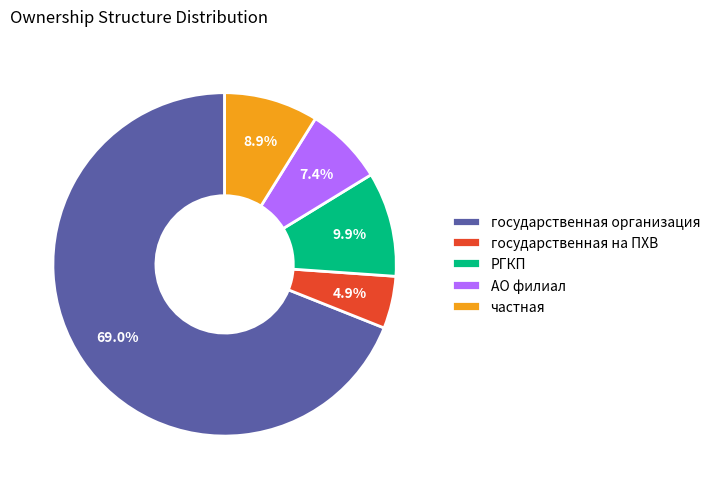

Which category accounts for the majority?

государственная организация